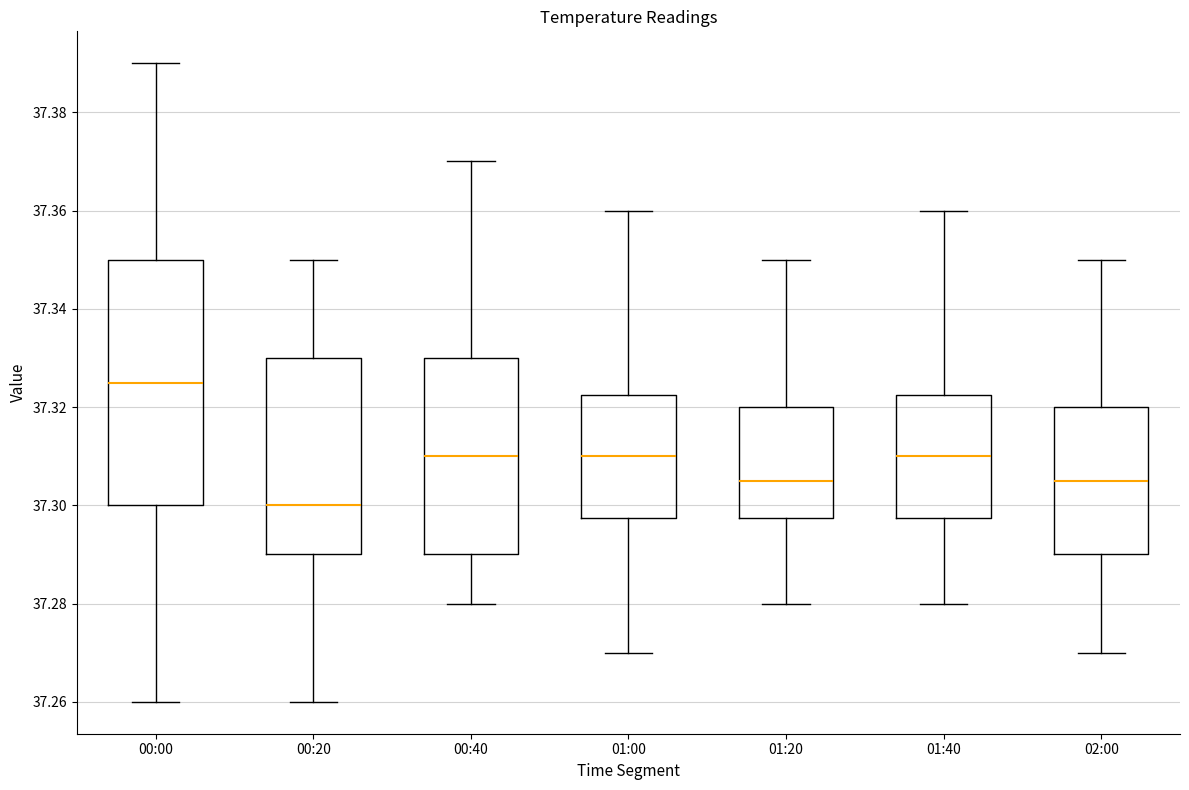

Where is the upper edge of the box for 01:20 on the y-axis? The values are not printed on the chart, so give them approximately, as read against the axis.

37.320